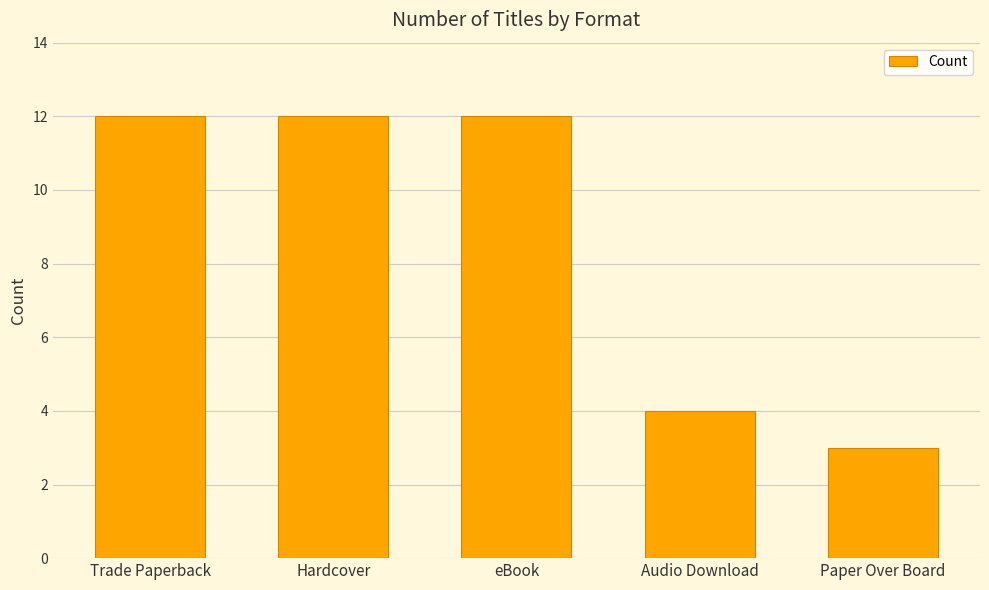

Reading left to right, transcribe all the data shown in this chart.

Trade Paperback=12	Hardcover=12	eBook=12	Audio Download=4	Paper Over Board=3